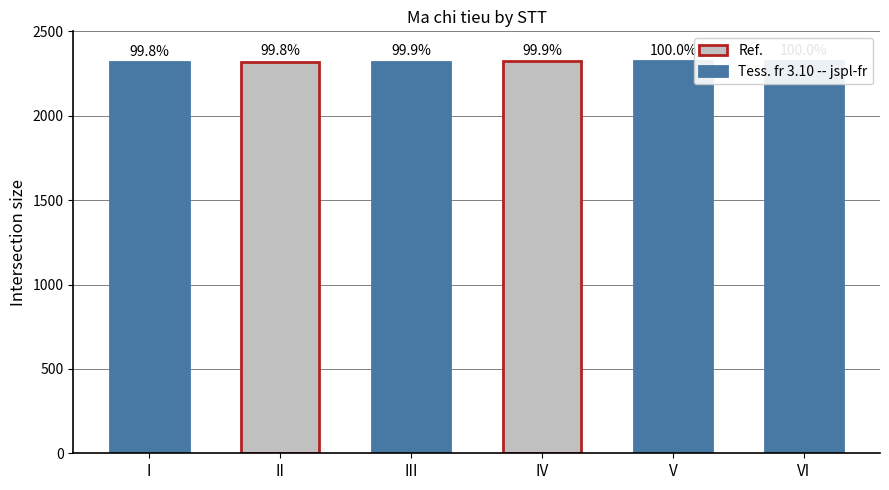

Reading left to right, list all the values displayed in this chart.

2319	2320	2321	2322	2323	2324